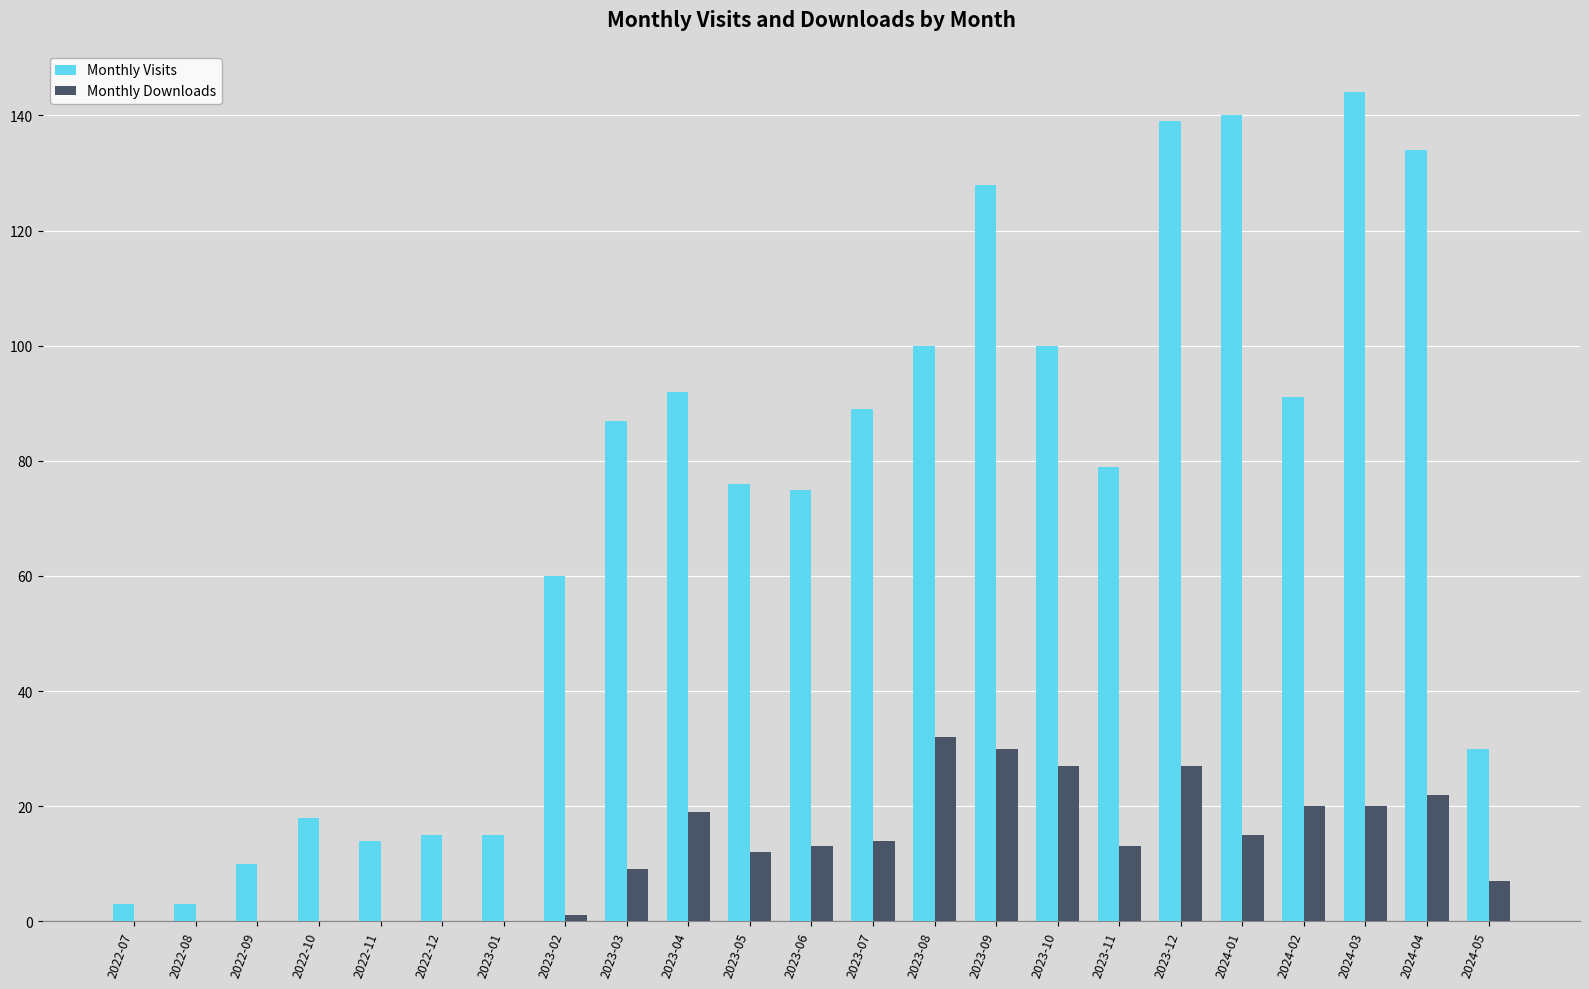

What is the sum of the Monthly Downloads values at 2022-08 and 2023-10?

27